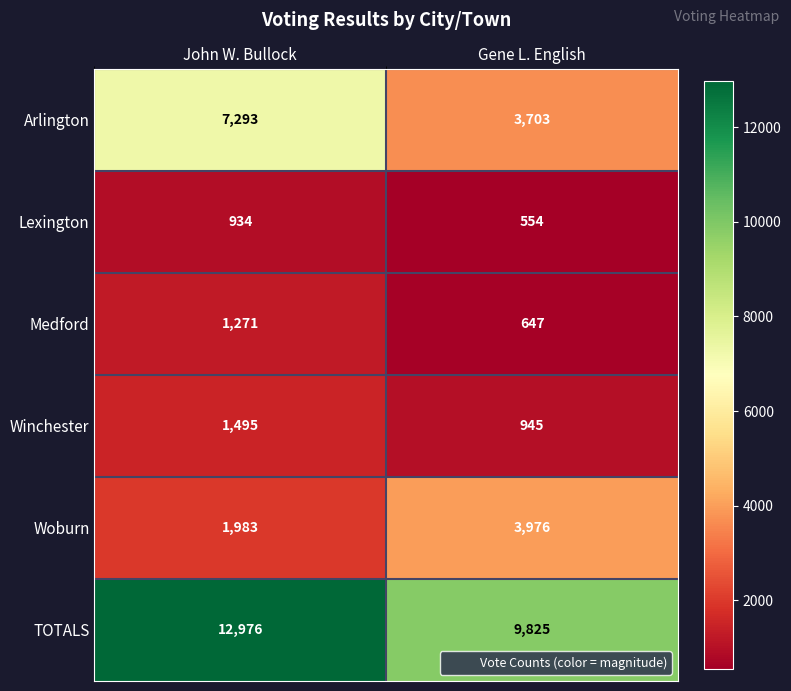

What is the maximum value shown in the chart?

12976